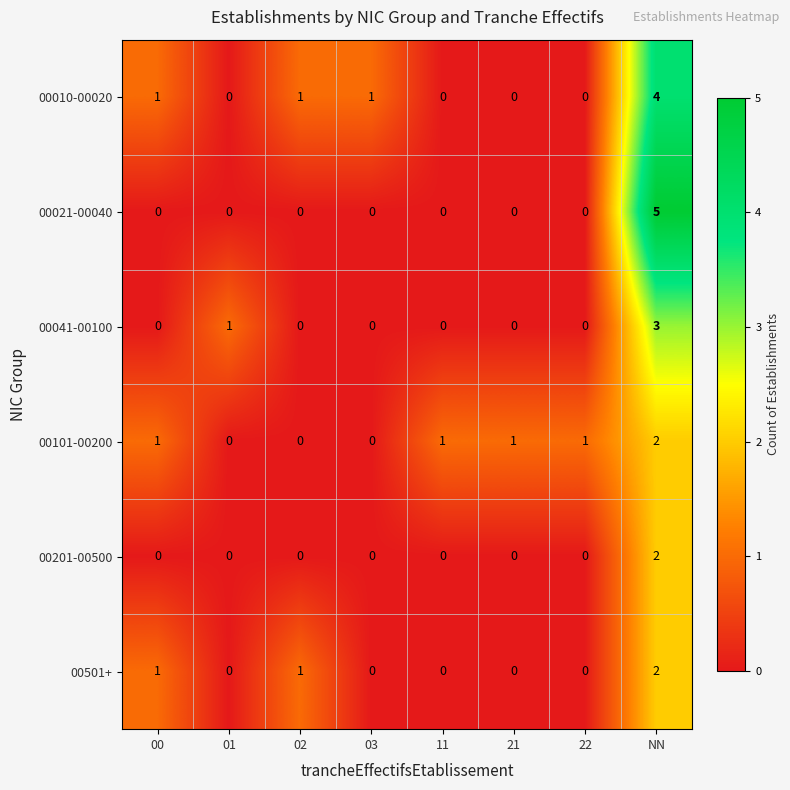

The 00201-00500 series shows 1 at 00. True or false?

False